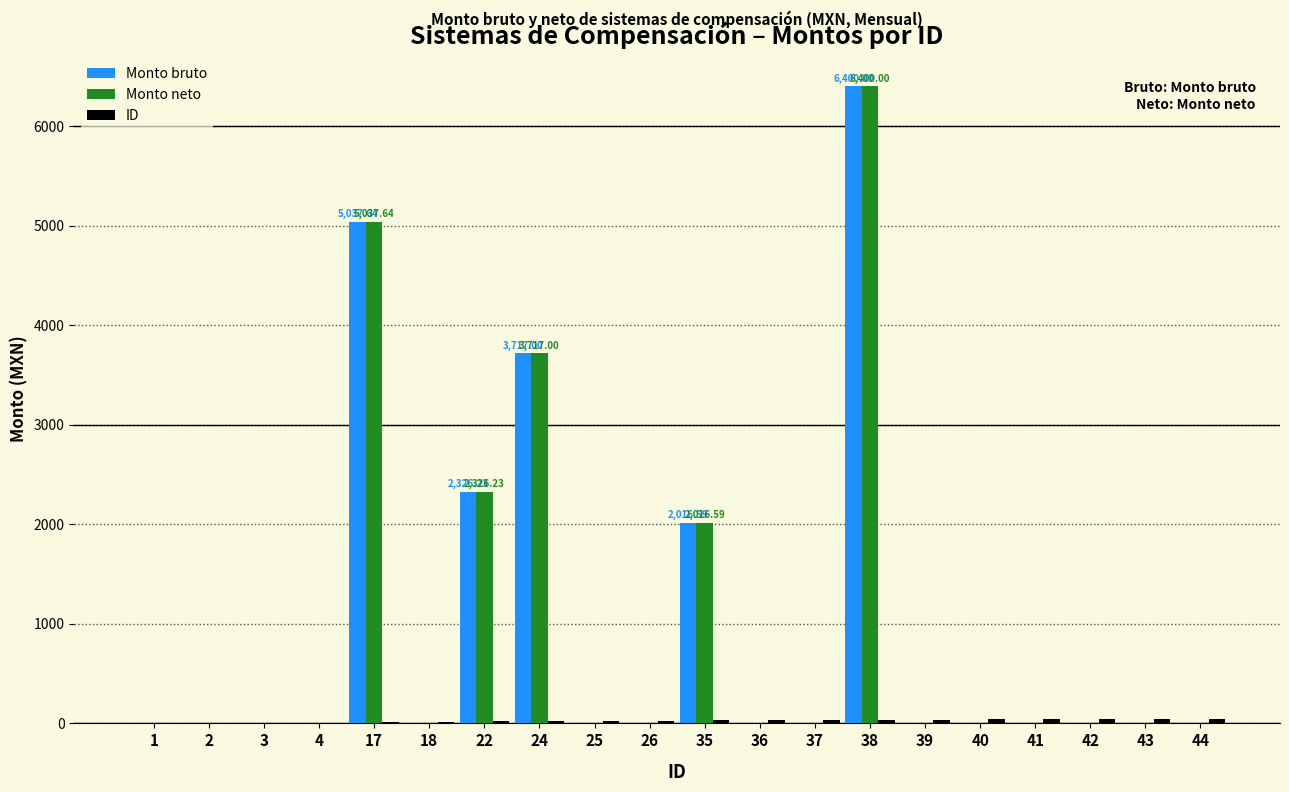

What is the average value of the Monto neto series?

974.9